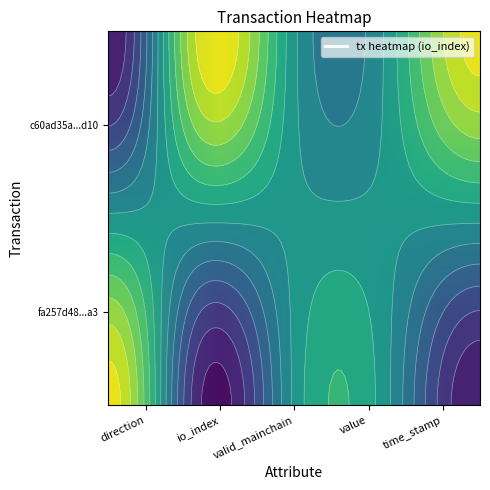

How many categories are shown in the chart?

5